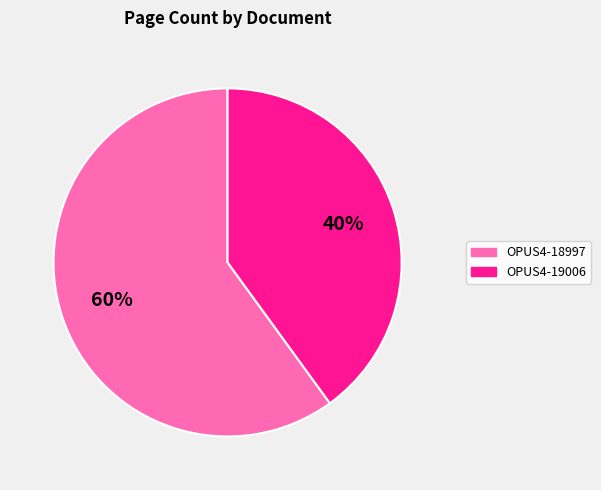

How many segments does this pie chart have?

2